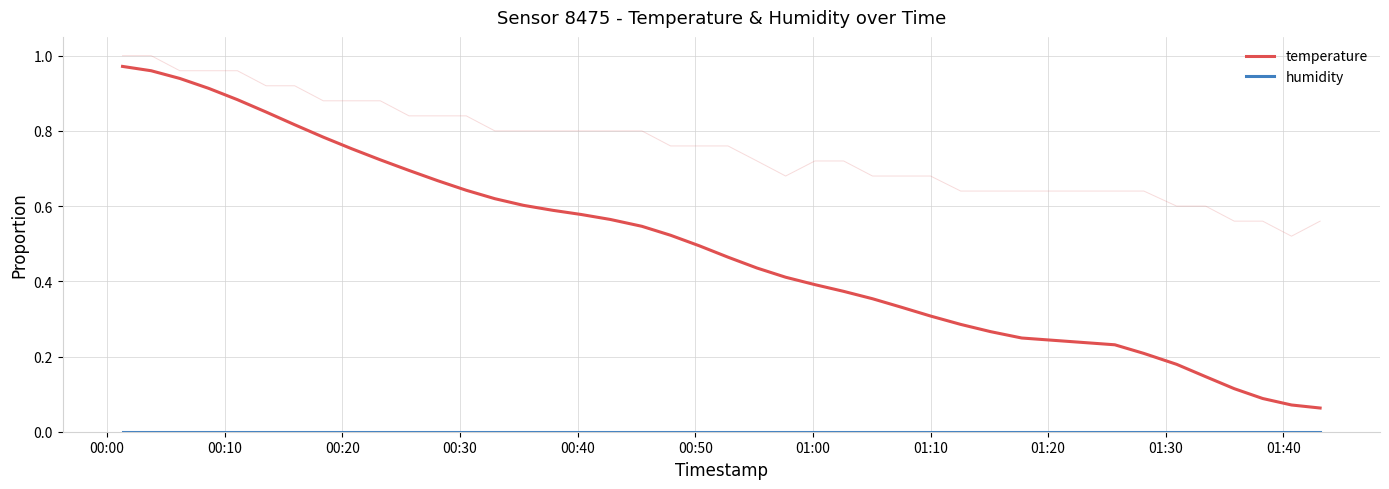

What is the difference between the maximum and minimum values in the temperature series?

0.9